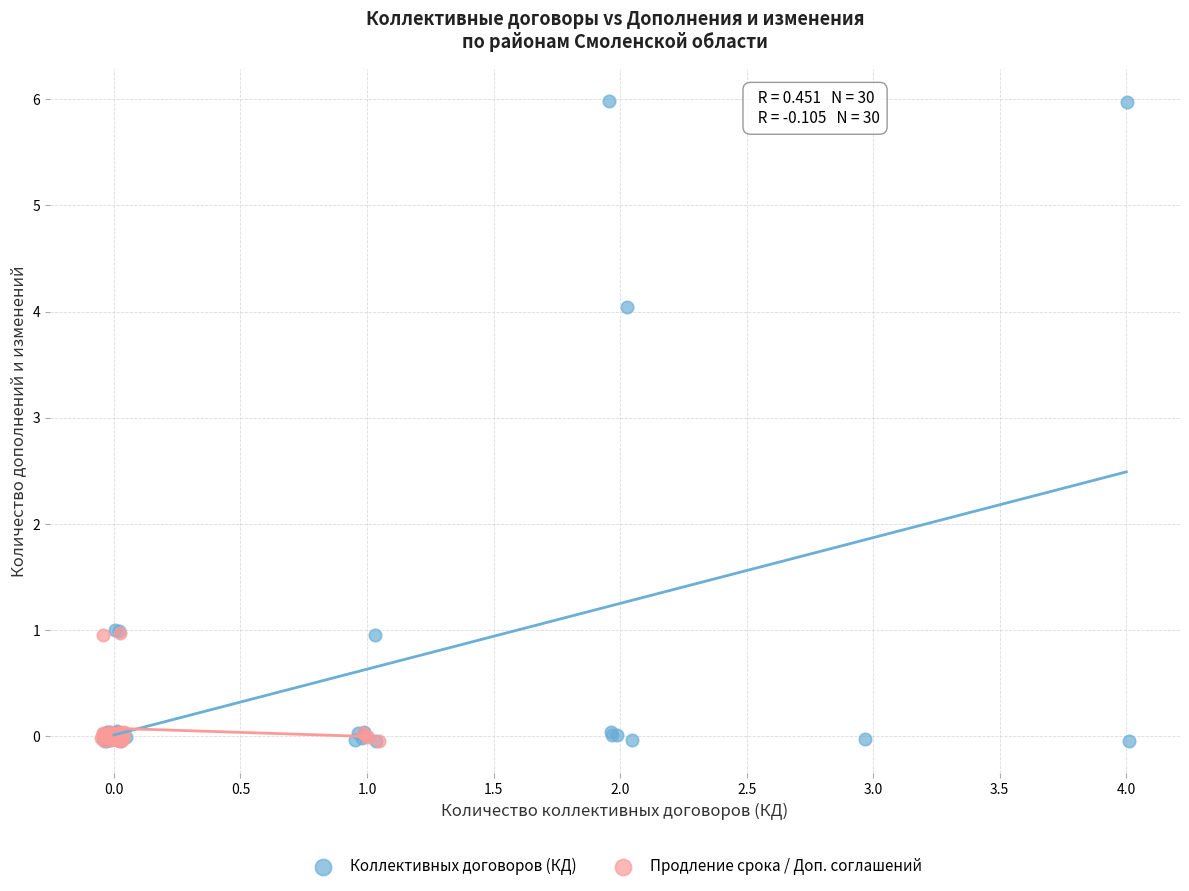

Which series contains the highest Y value?

Коллективных договоров (КД)